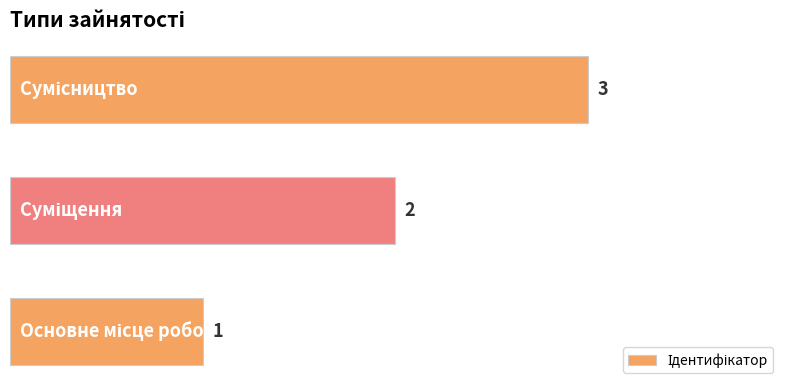

What is the greatest value displayed?

3